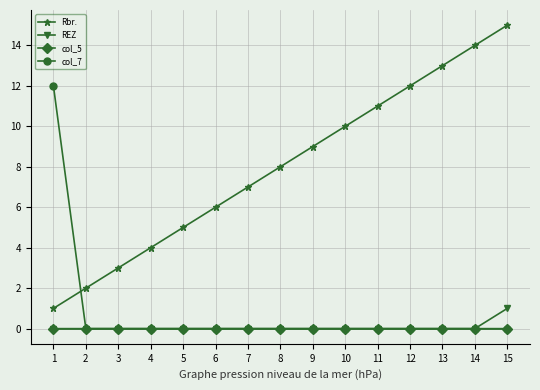

How many categories are shown in the chart?

15